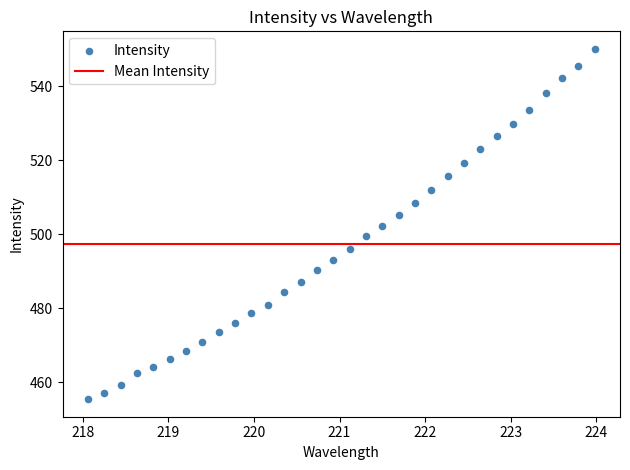

What is the range of Y values (max minus min)?

94.7